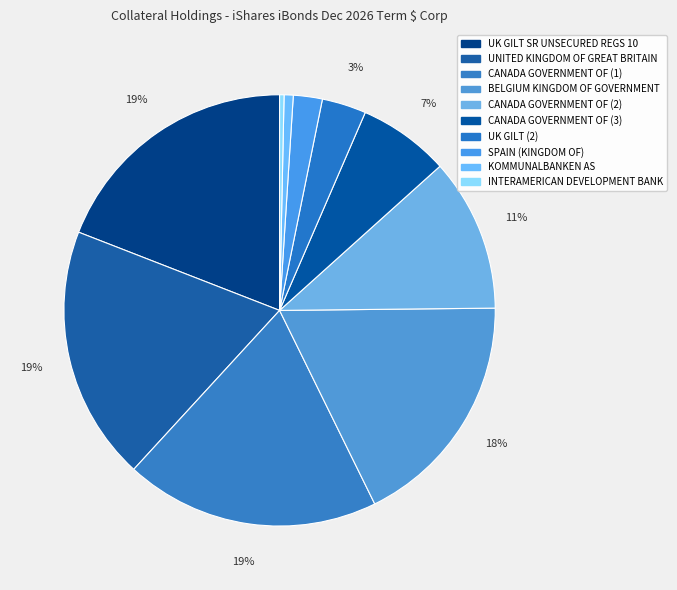

How many slices are in this pie chart?

10